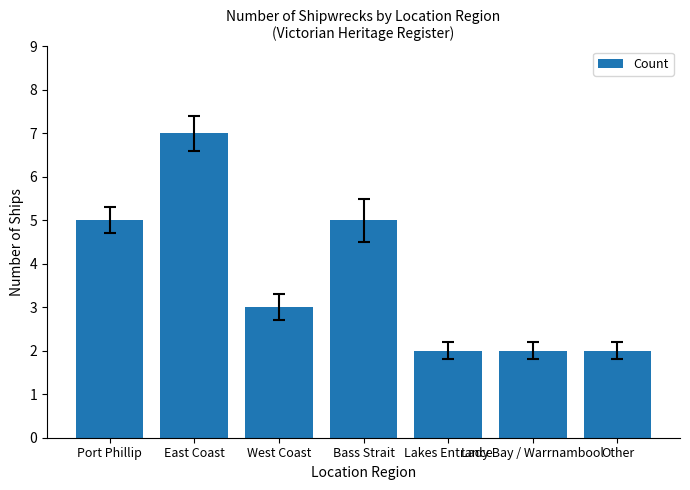

What is the ratio of the value at Bass Strait to the value at East Coast?

0.7